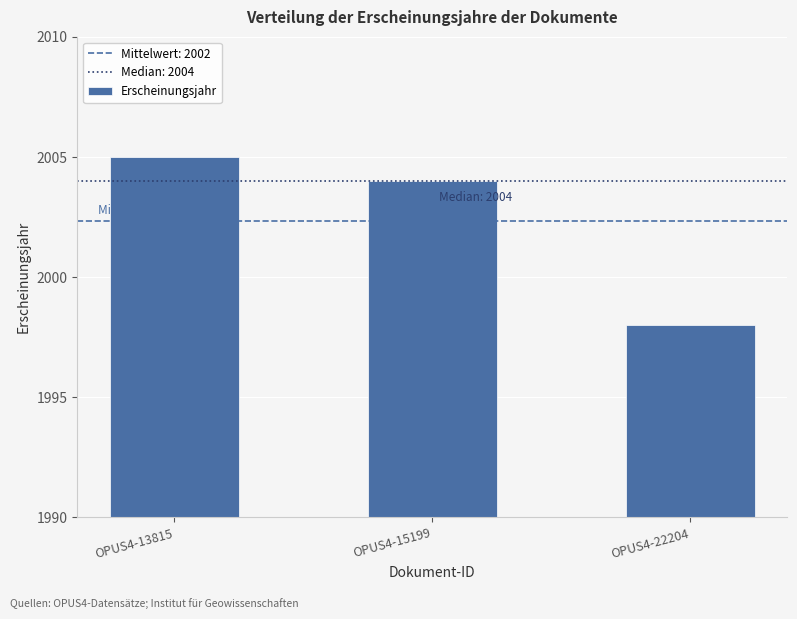

List the labels in order of value, largest first.

OPUS4-13815, OPUS4-15199, OPUS4-22204